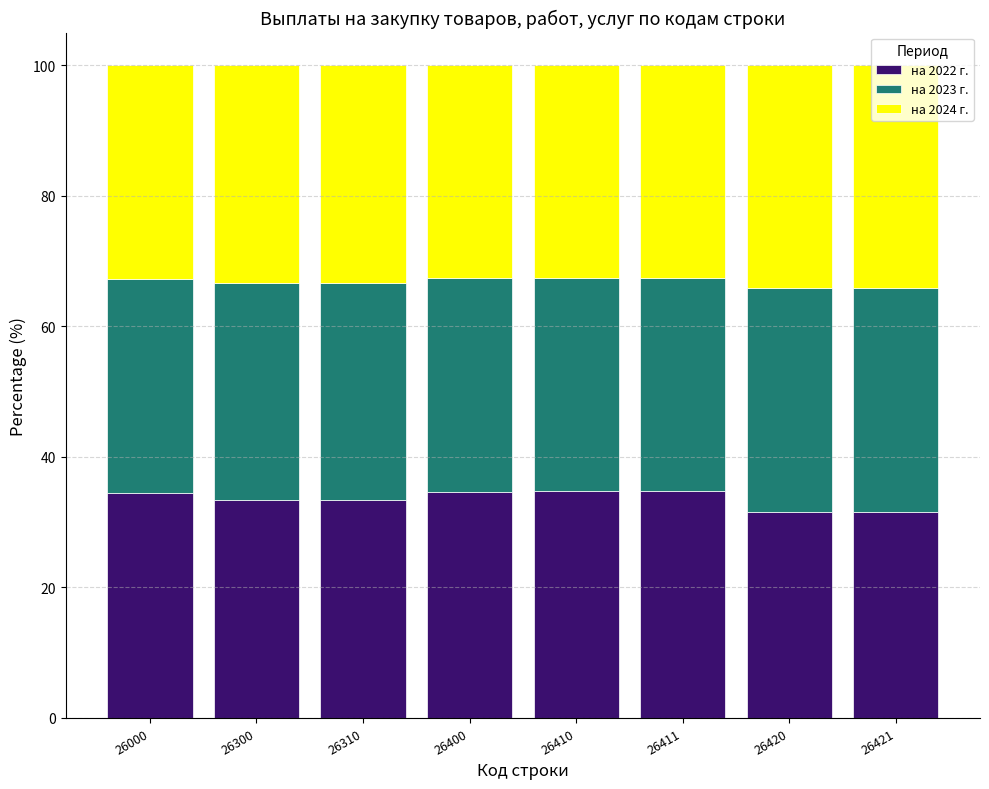

What is the total value across all series at 26310?

100.0